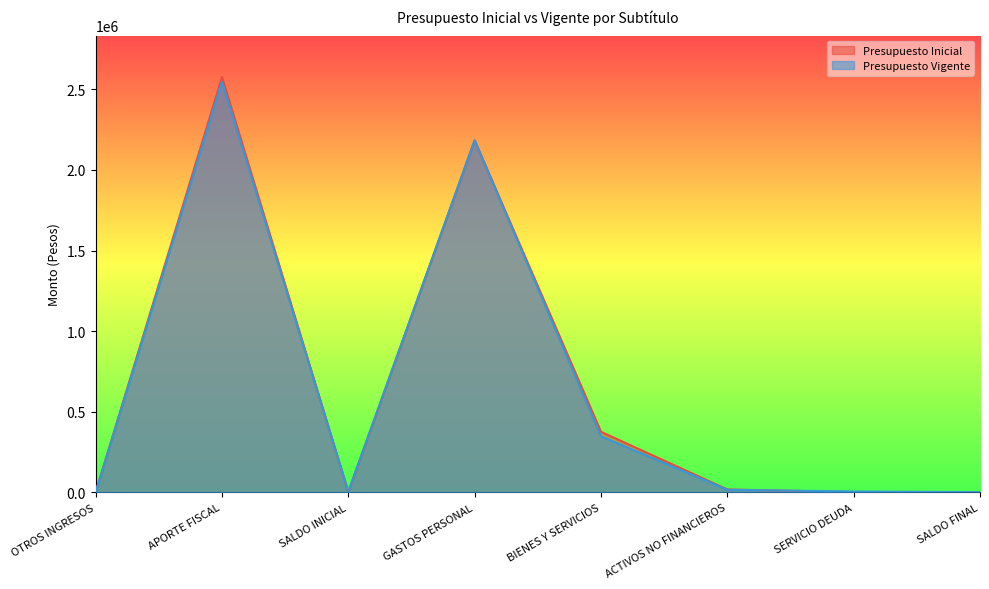

Reading left to right, transcribe all the data shown in this chart.

Presupuesto Inicial: 1056	2576146	1000	2183122	375422	17658	1000	1000
Presupuesto Vigente: 1056	2547878	5055	2184931	347205	15798	5055	1000